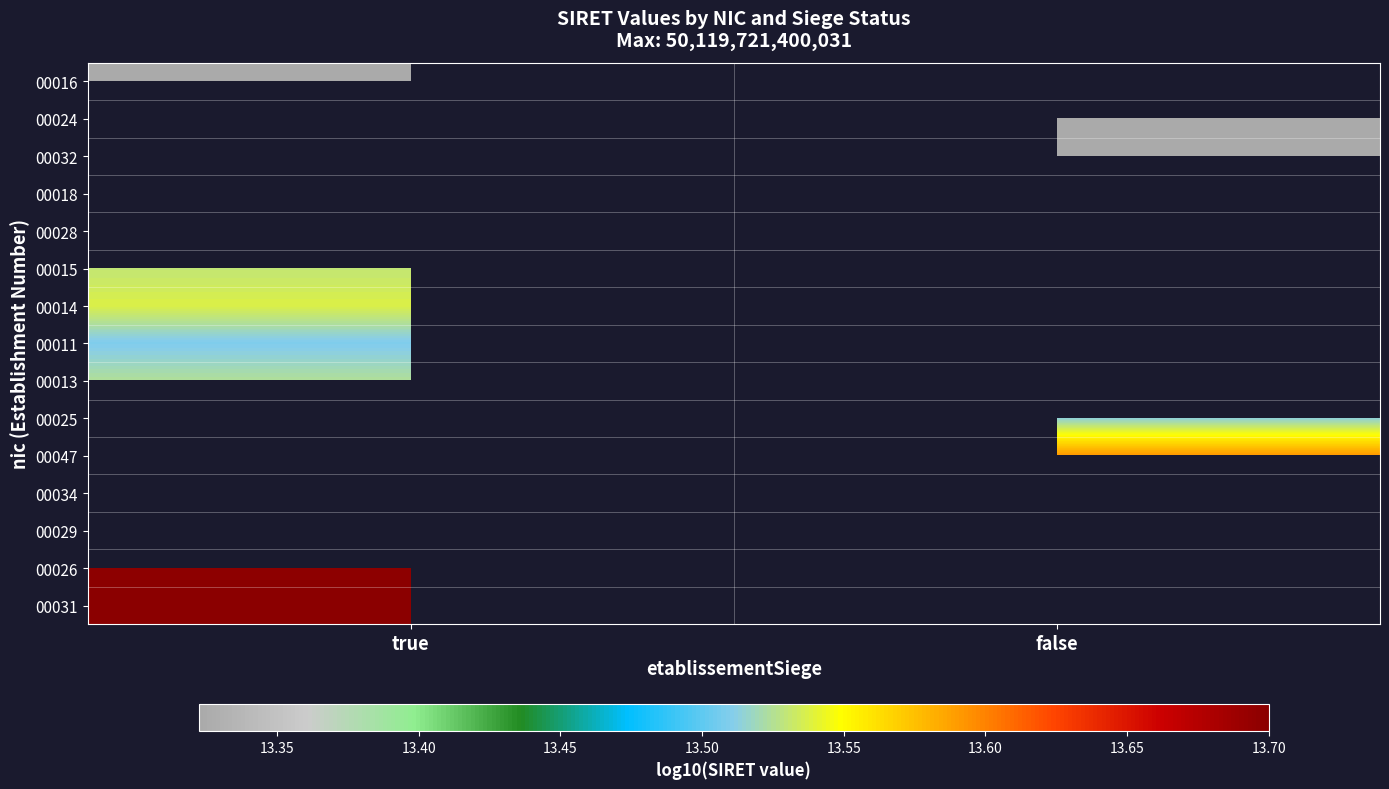

Is it true that 00024 equals 23.6 at false?

False